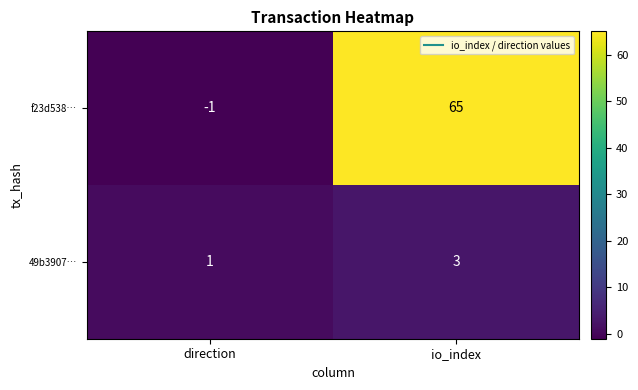

At which label is f23d538… closest to 32?

direction